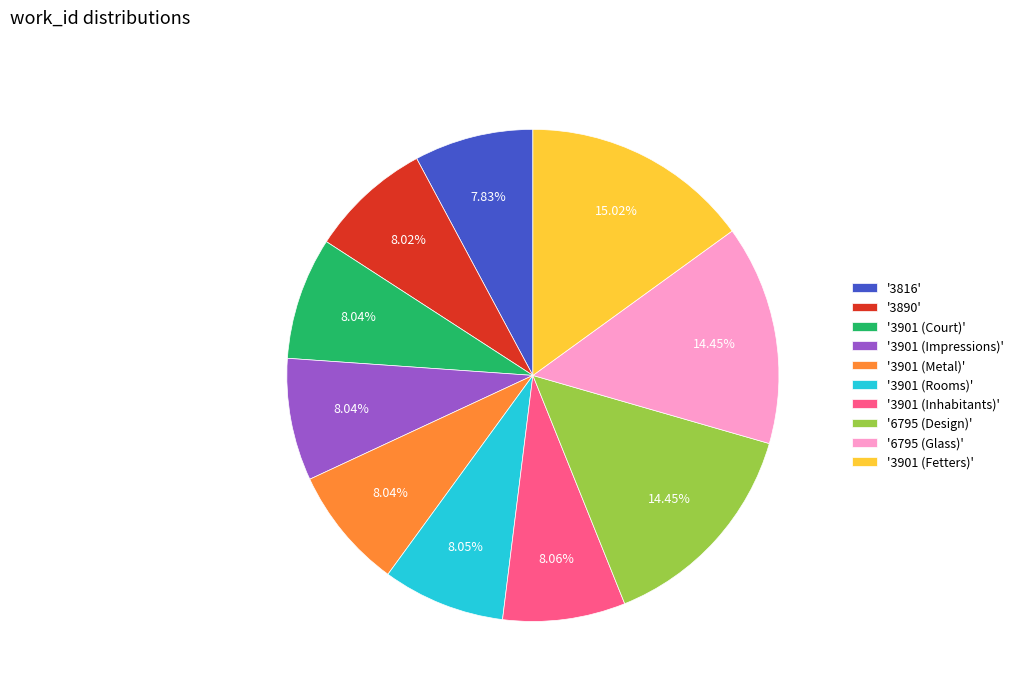

Approximately how many times larger is the value at '6795 (Glass)' compared to '3901 (Rooms)'?

1.8